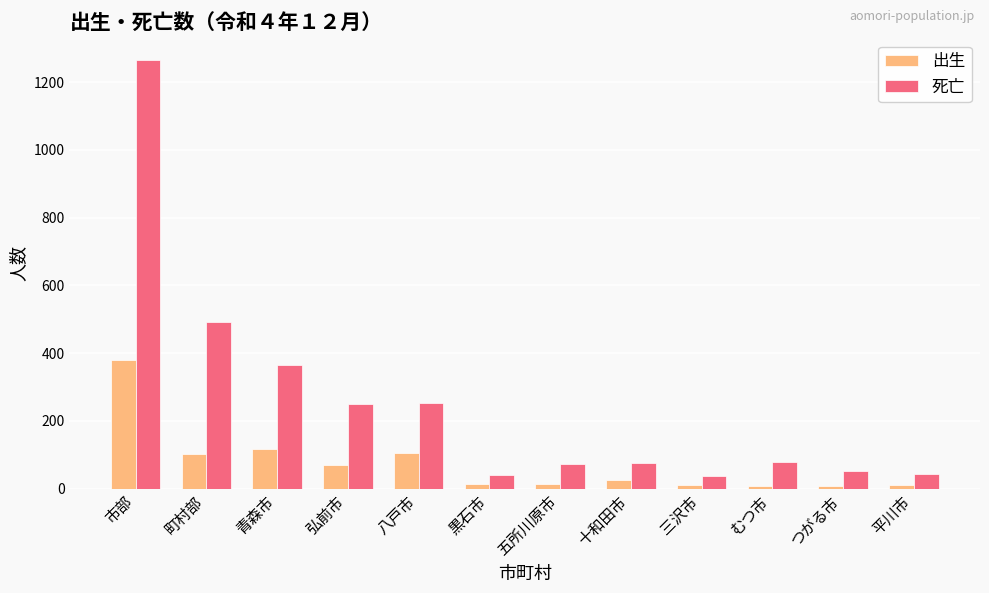

What is the difference between the maximum and minimum values in the 出生 series?

374